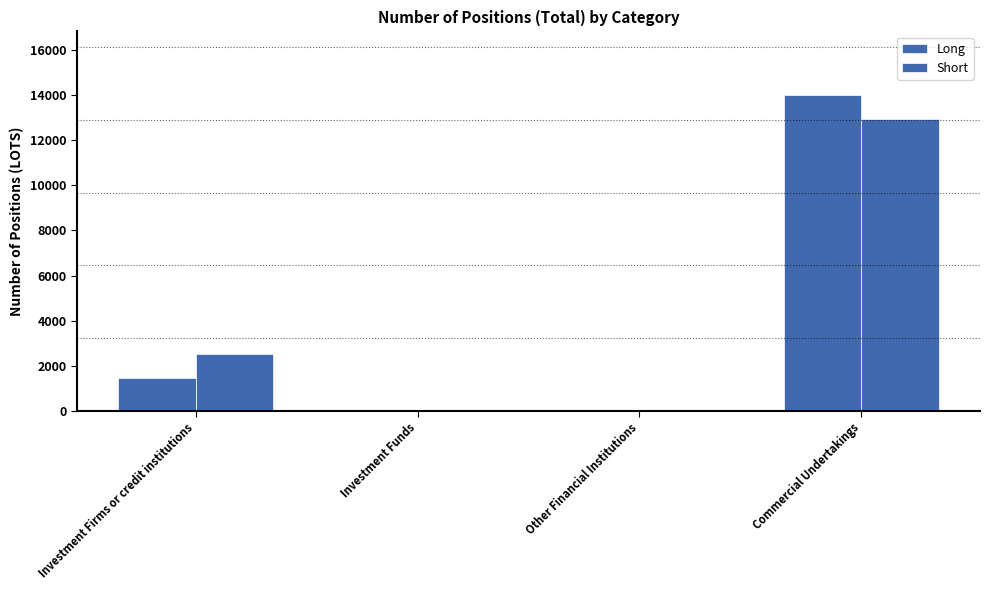

What is the label of the 4th bar from the right?

Investment Firms or credit institutions